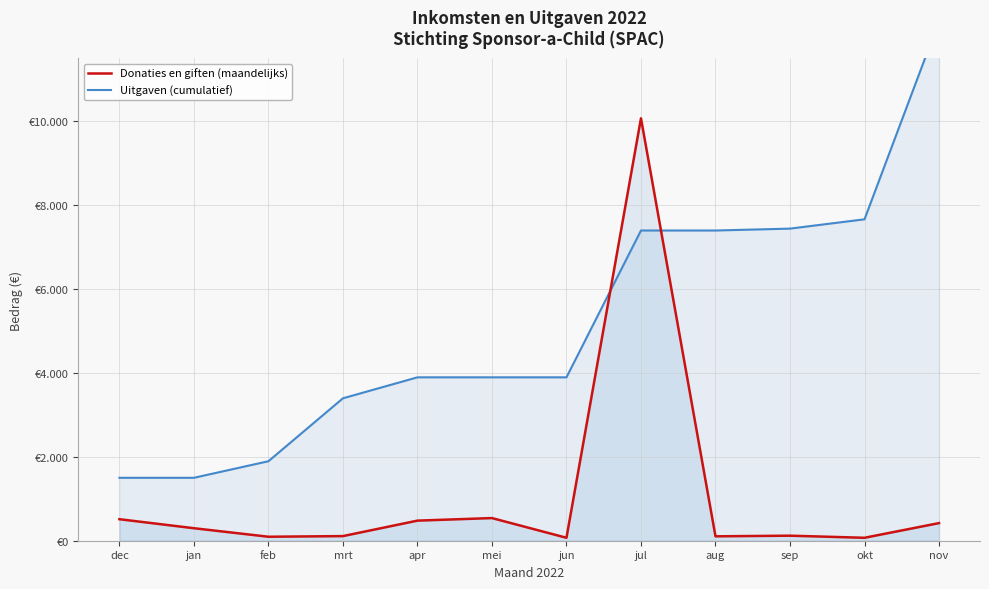

What is the minimum value for Donaties en giften (maandelijks)?

70